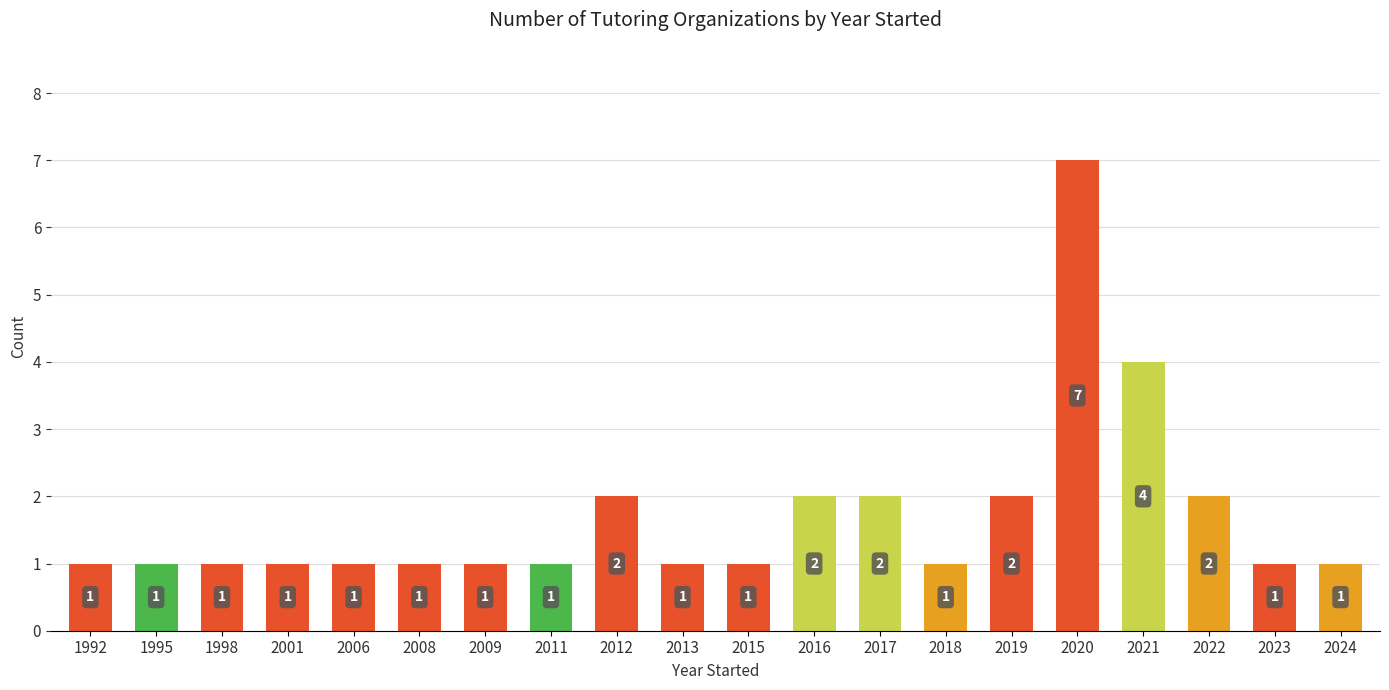

What is the greatest value displayed?

7